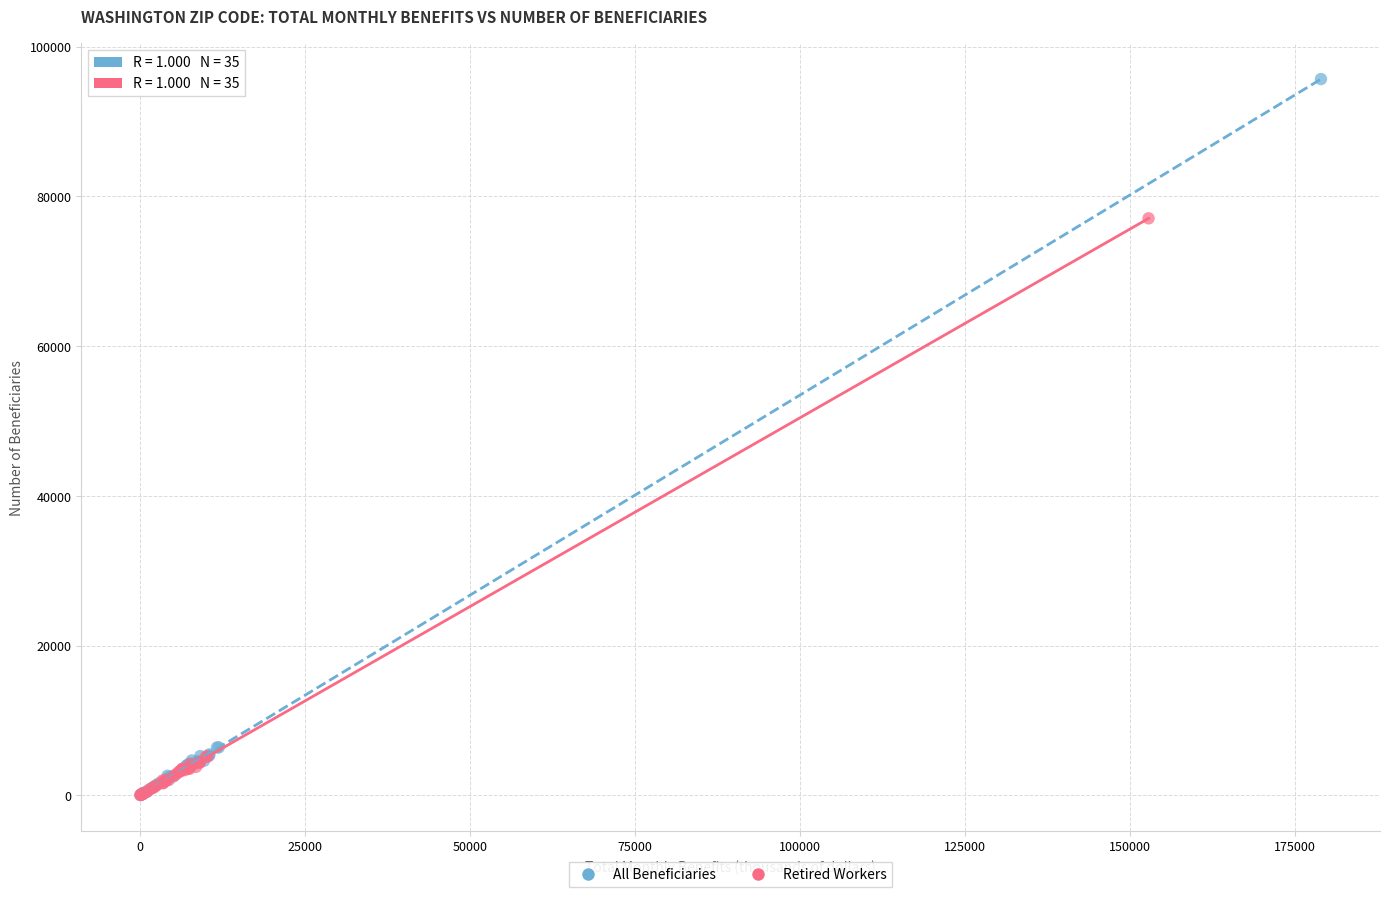

Which series has the widest spread of Y values?

All Beneficiaries